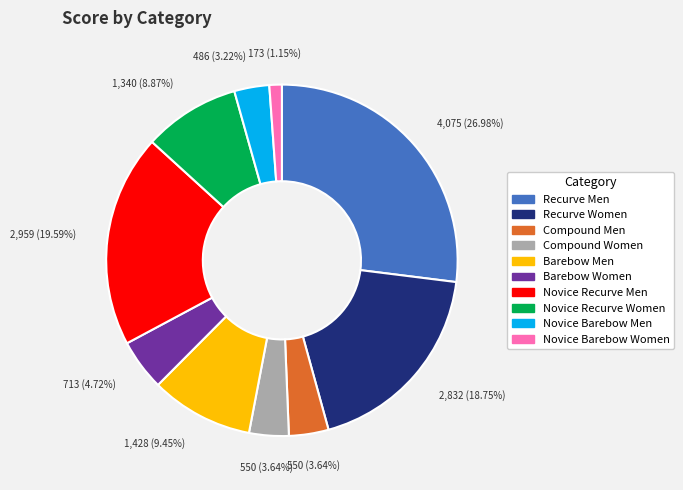

What percentage is the Barebow Men slice, to the nearest percent?

9%